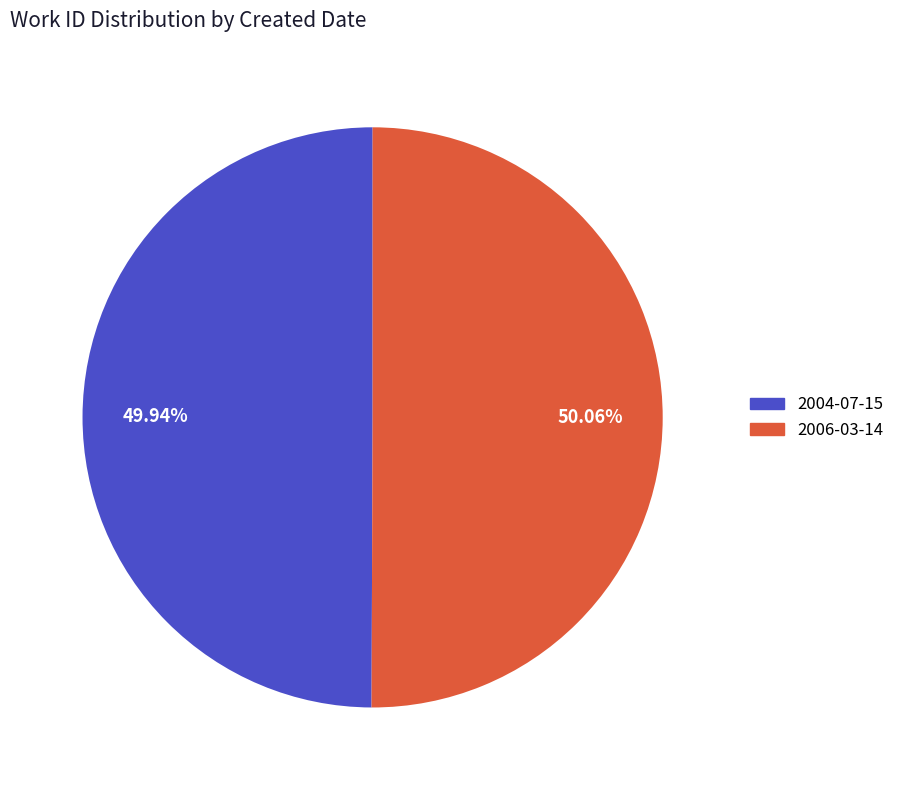

How much of the chart is everything except 2006-03-14?

49.9%